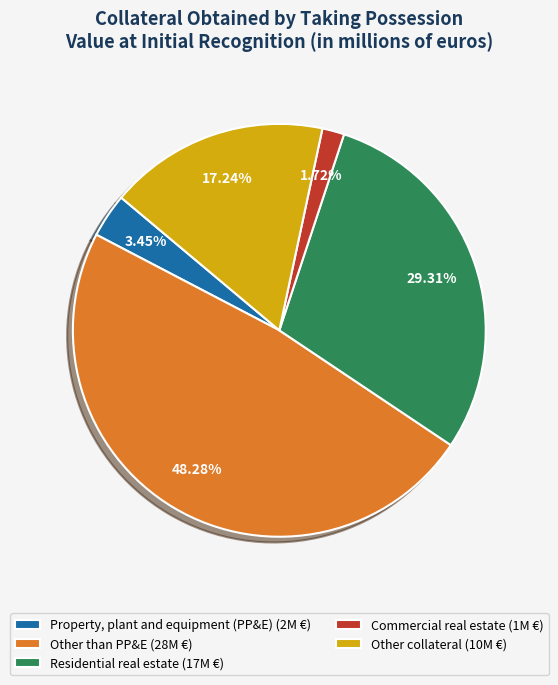

To the nearest percent, what percentage of the pie is Other than PP&E?

48%